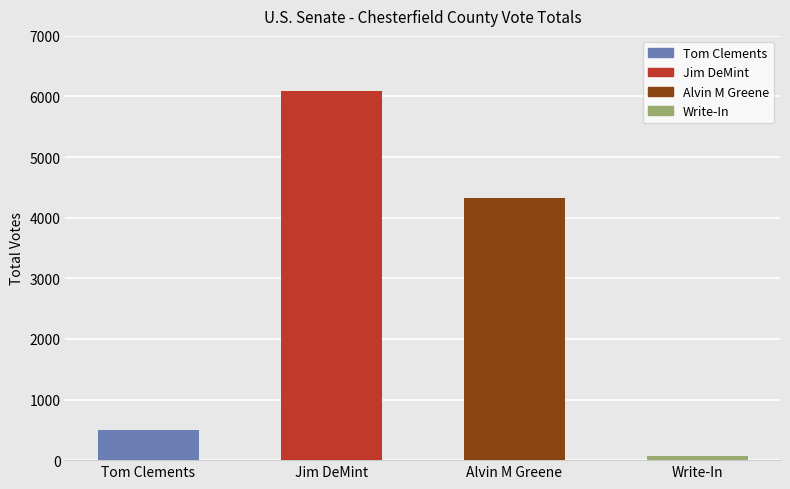

Which category has the lowest value across all series?

Write-In